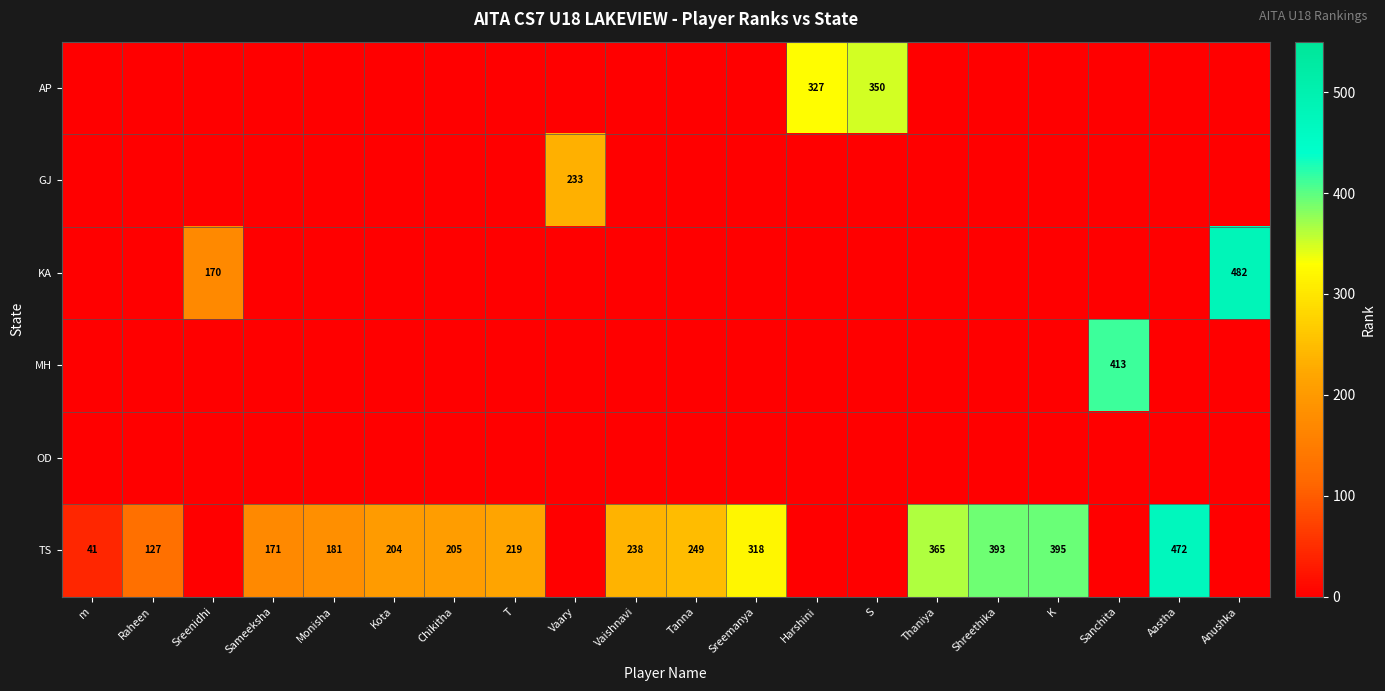

True or false: TS has a value of 365 at Thaniya.

True